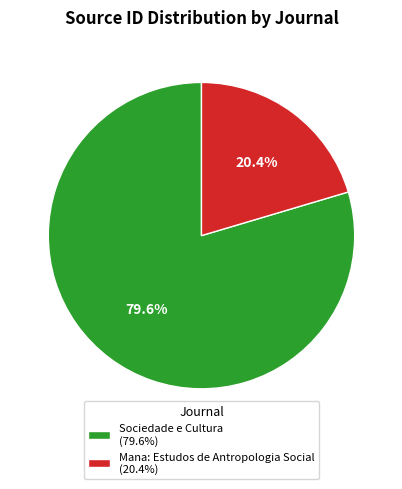

To the nearest percent, what is the combined percentage of Sociedade e Cultura and Mana: Estudos de Antropologia Social?

100%